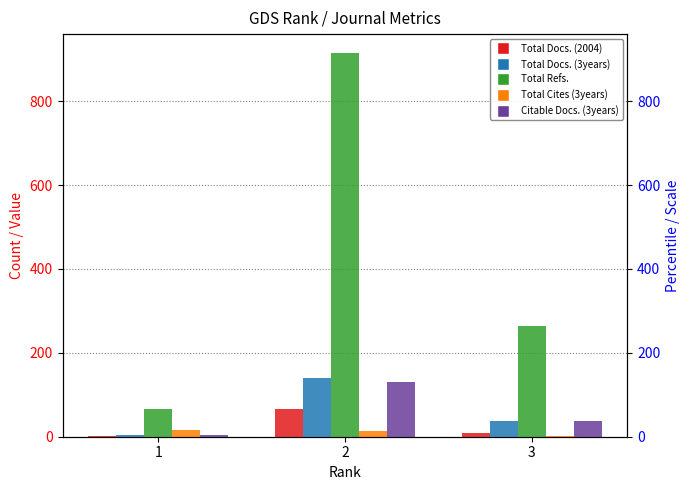

What is the sum of all Total Docs. (2004) values?

76